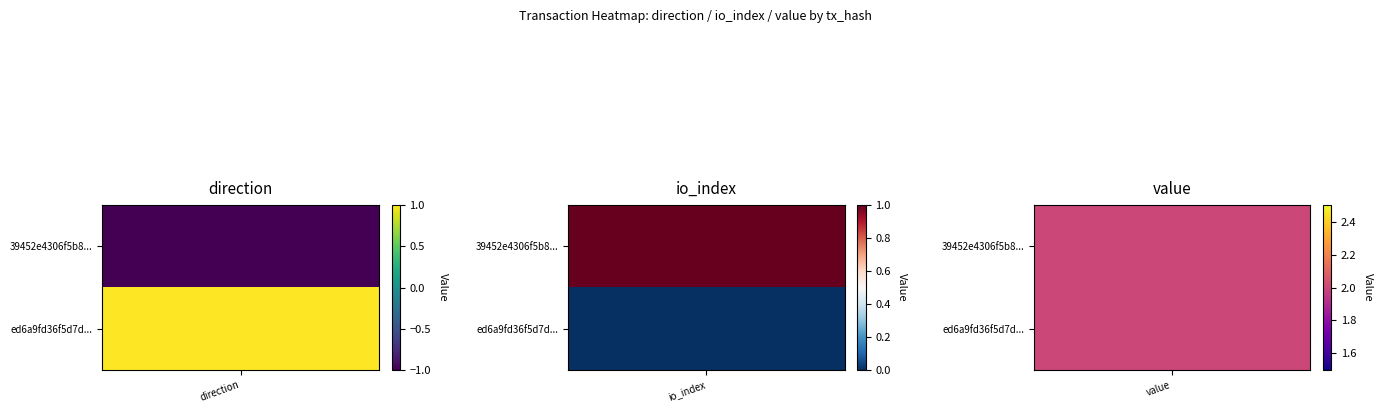

Rank the categories by 39452e4306f5b8070e656ead2c89ffbc499415b value from highest to lowest.

2, 1, 0